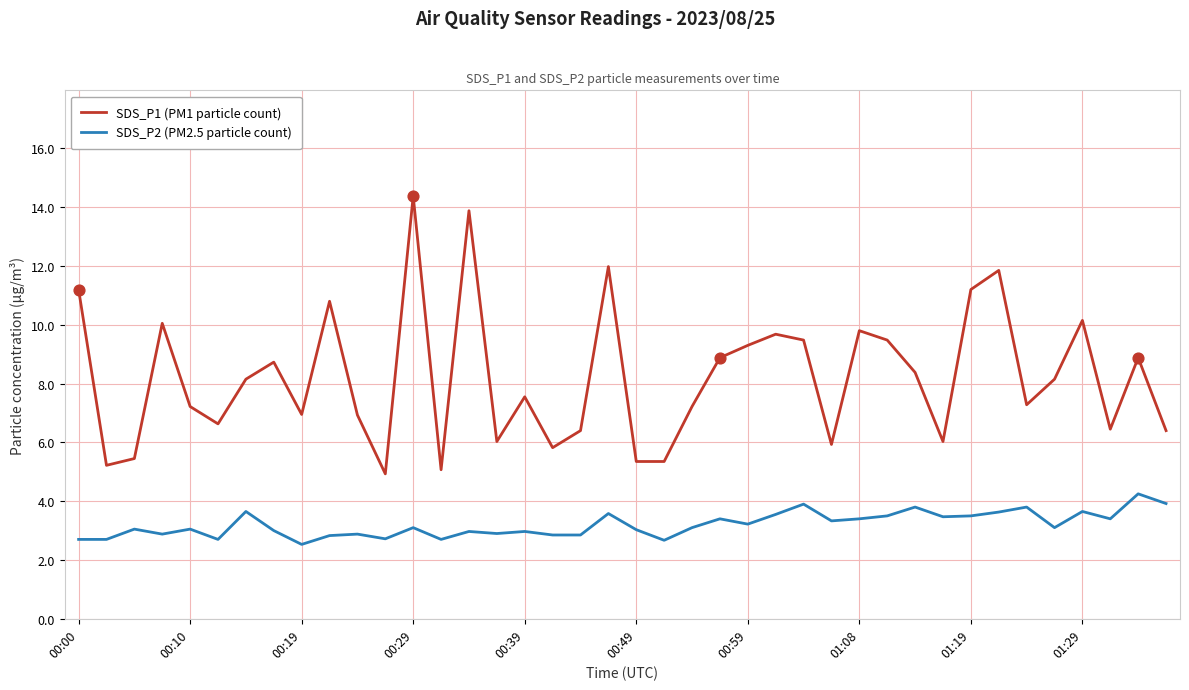

Which series has the largest total across all categories?

SDS_P1 (PM1 particle count)